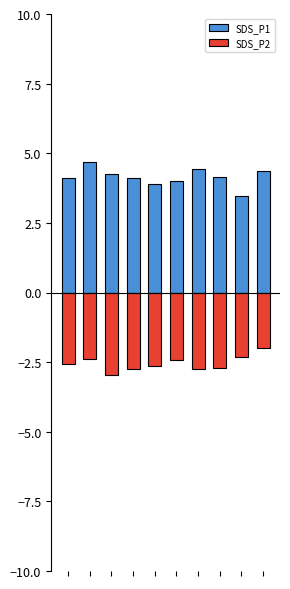

How many bars are there in total?

20